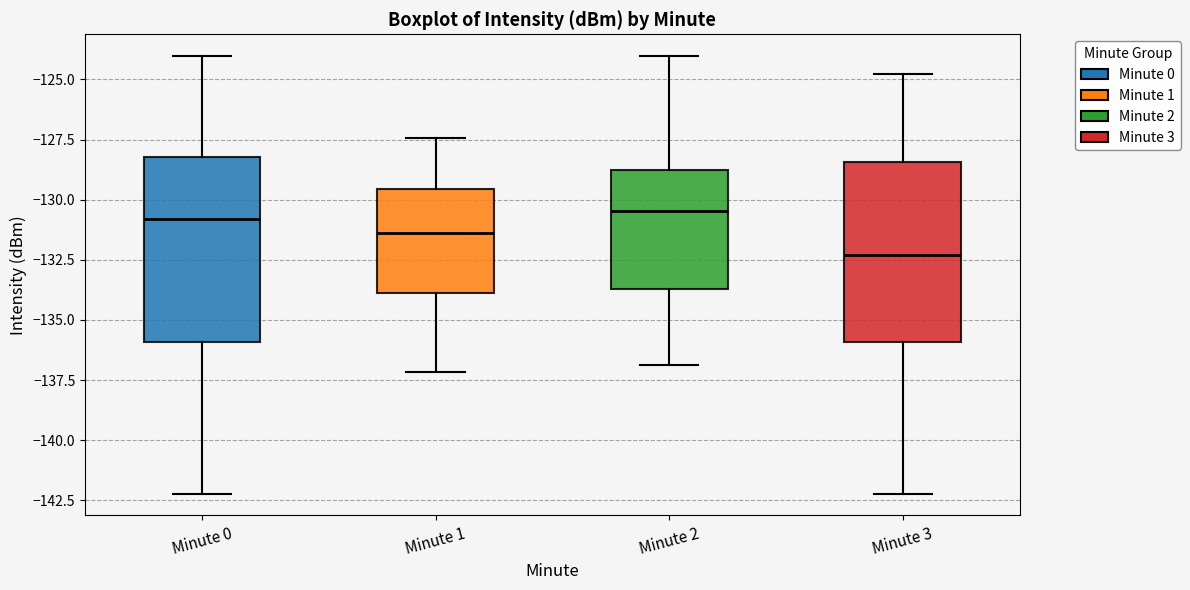

Which box has the lowest median line?

Minute 3